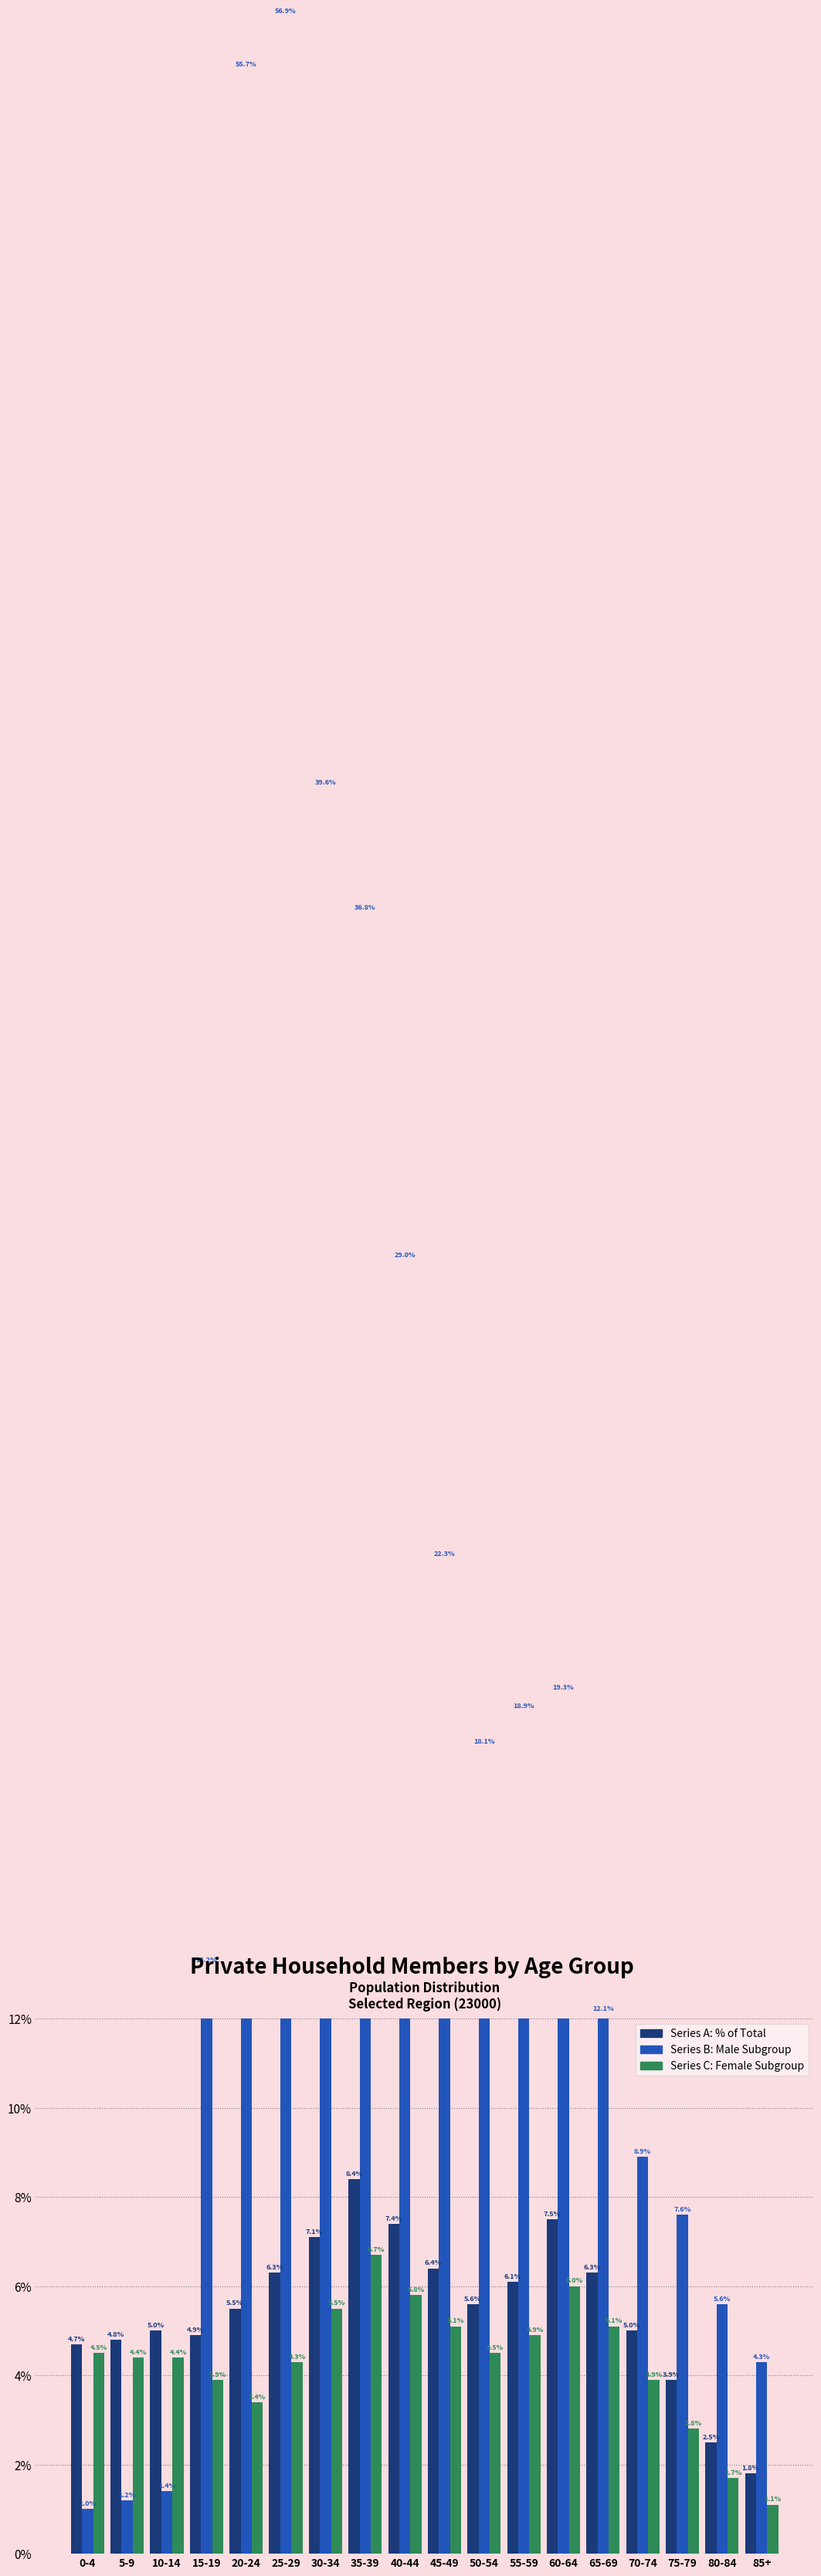

True or false: Series C has a value of 5.1 at 45-49.

True